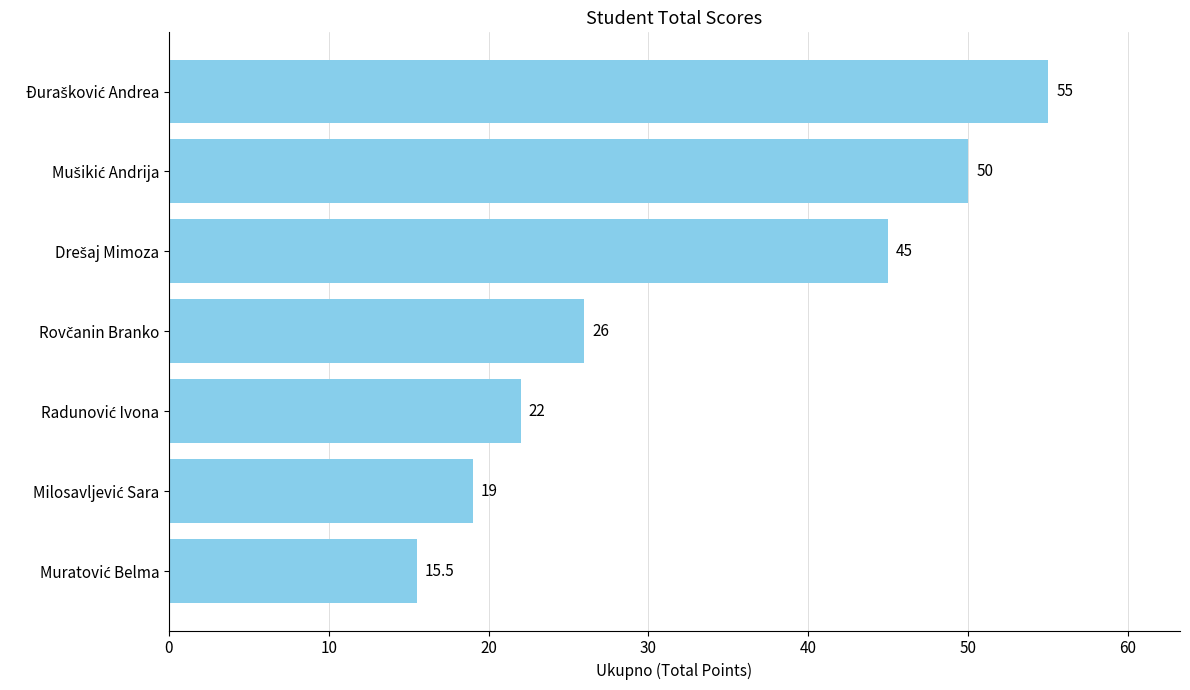

What is the greatest value displayed?

55.0